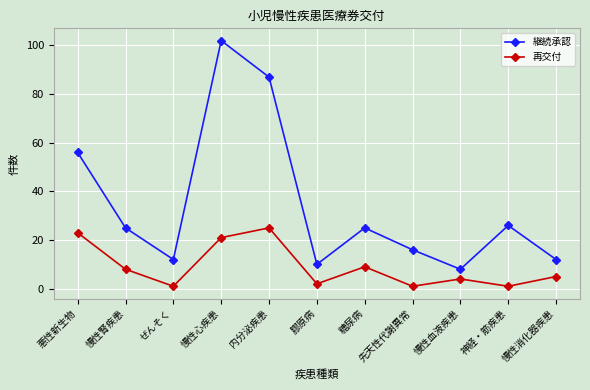

True or false: 再交付 and 継続承認 cross at least once.

False